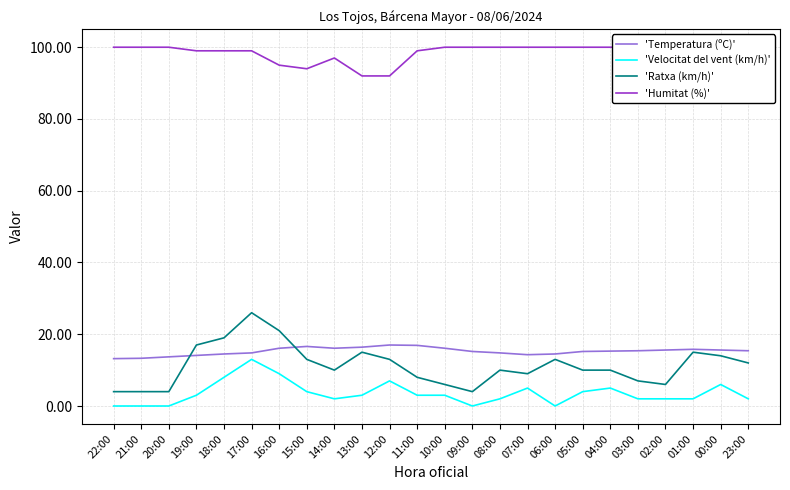

At which label does 'Temperatura (ºC)' reach its peak?

12:00